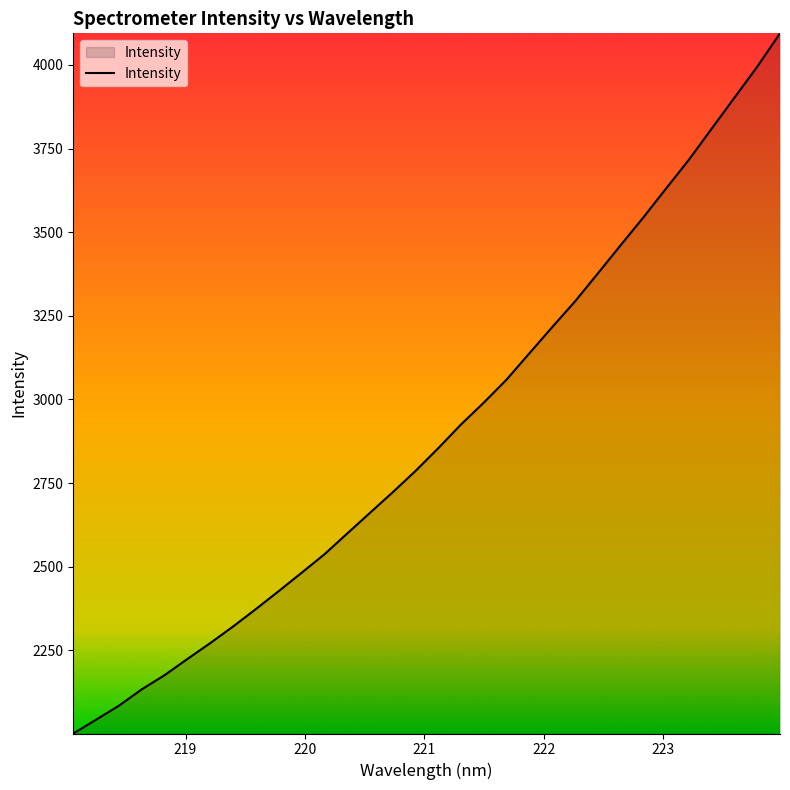

What is the minimum value shown in the chart?

2001.0